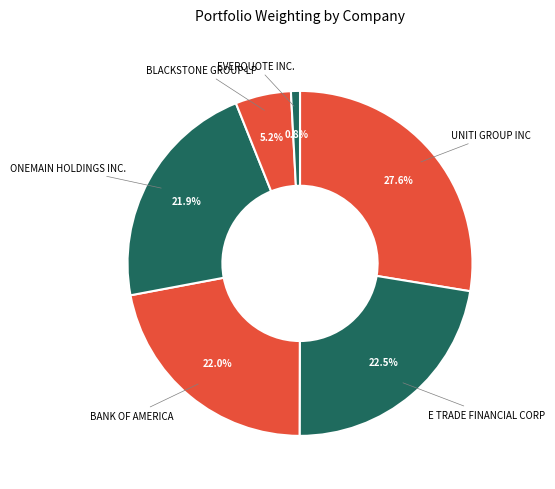

To the nearest percent, what is the difference between the largest and smallest slice percentages?

27%